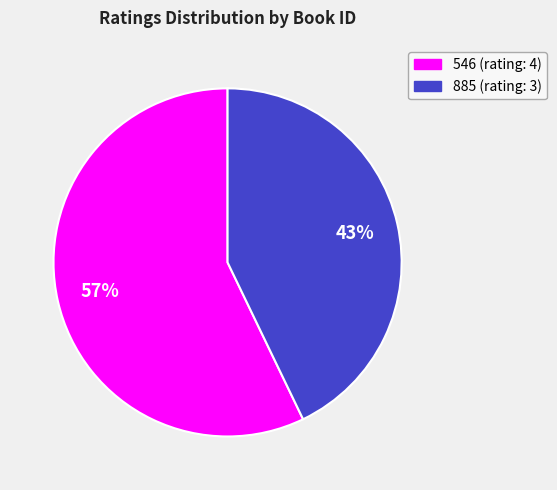

Do 885 and 546 together represent more than half of the pie?

Yes